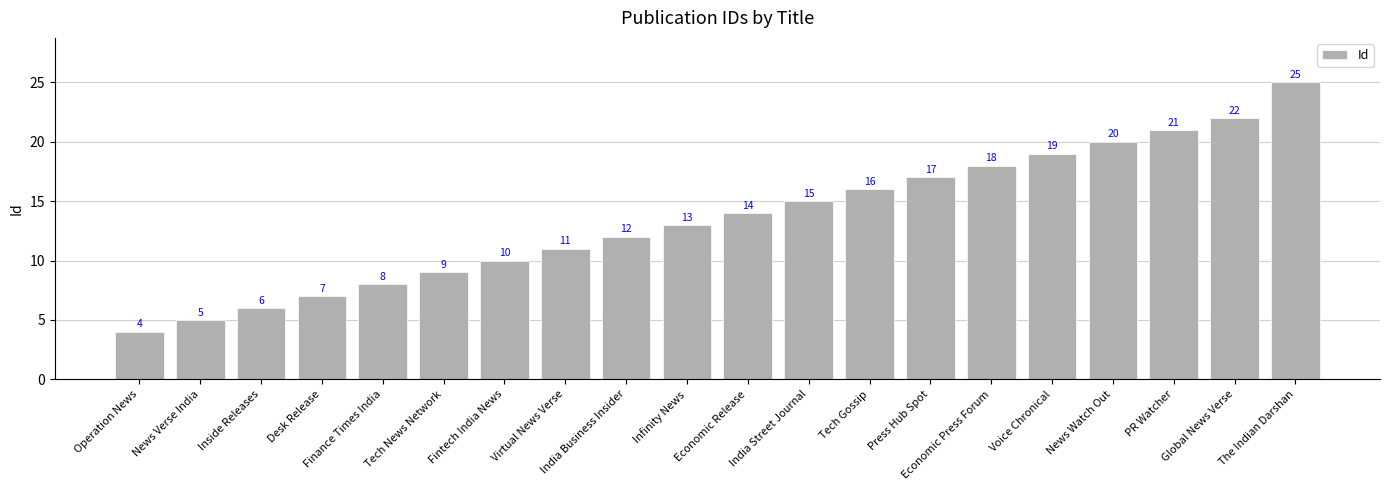

What is the difference between the maximum and minimum values?

21